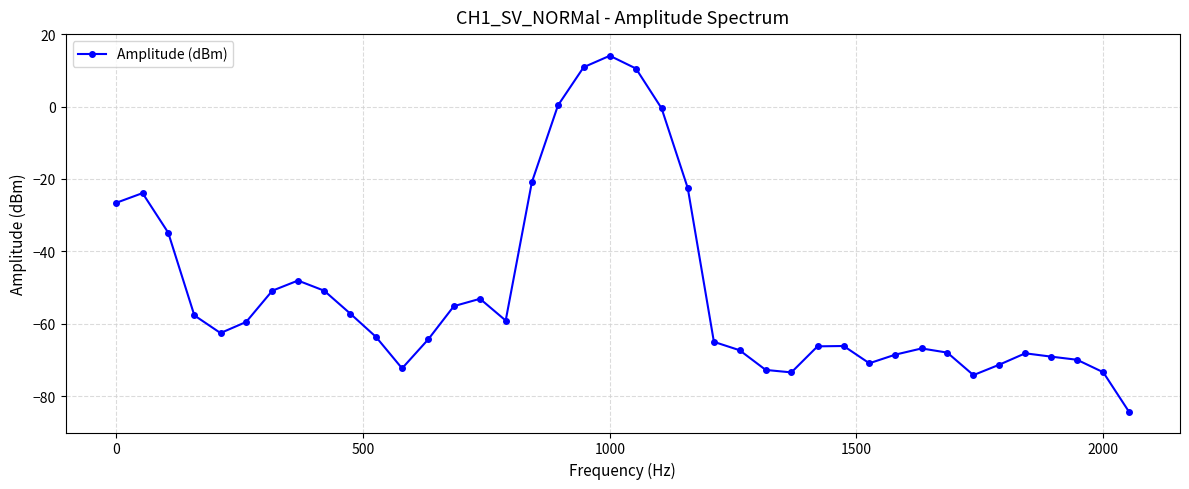

What is the maximum value shown in the chart?

14.0